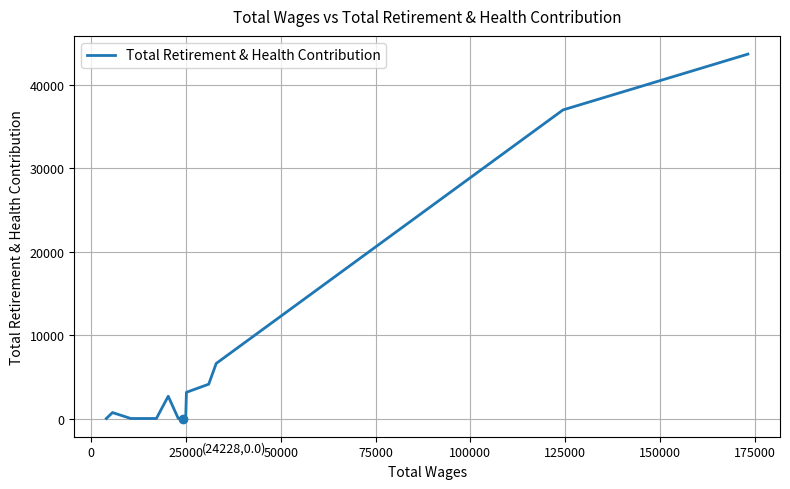

What is the difference between the maximum and minimum values?

43695